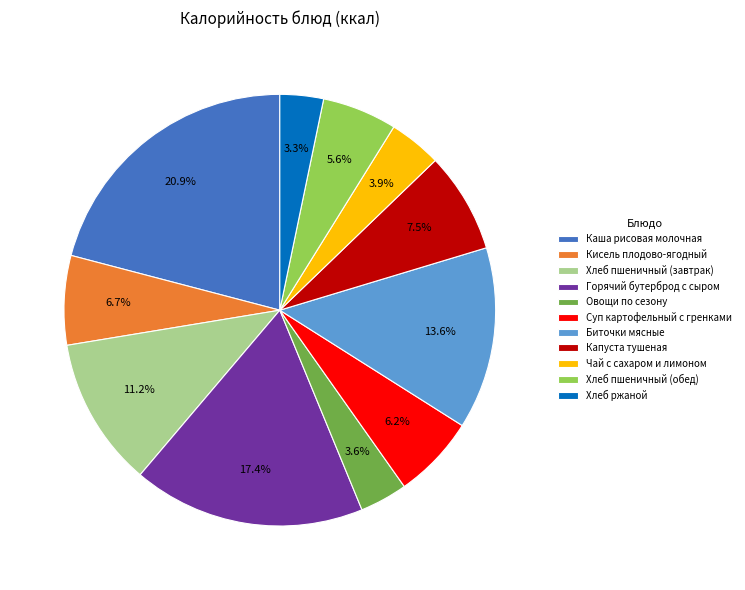

Which has a higher value, Хлеб ржаной or Хлеб пшеничный (завтрак)?

Хлеб пшеничный (завтрак)